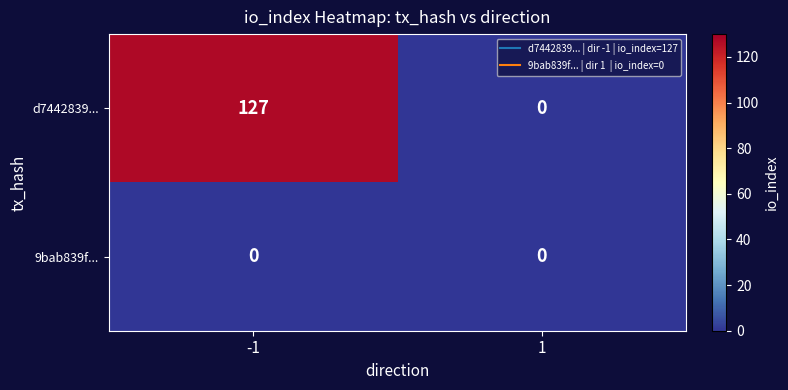

True or false: 9bab839f... has a value of 0 at 1.

True